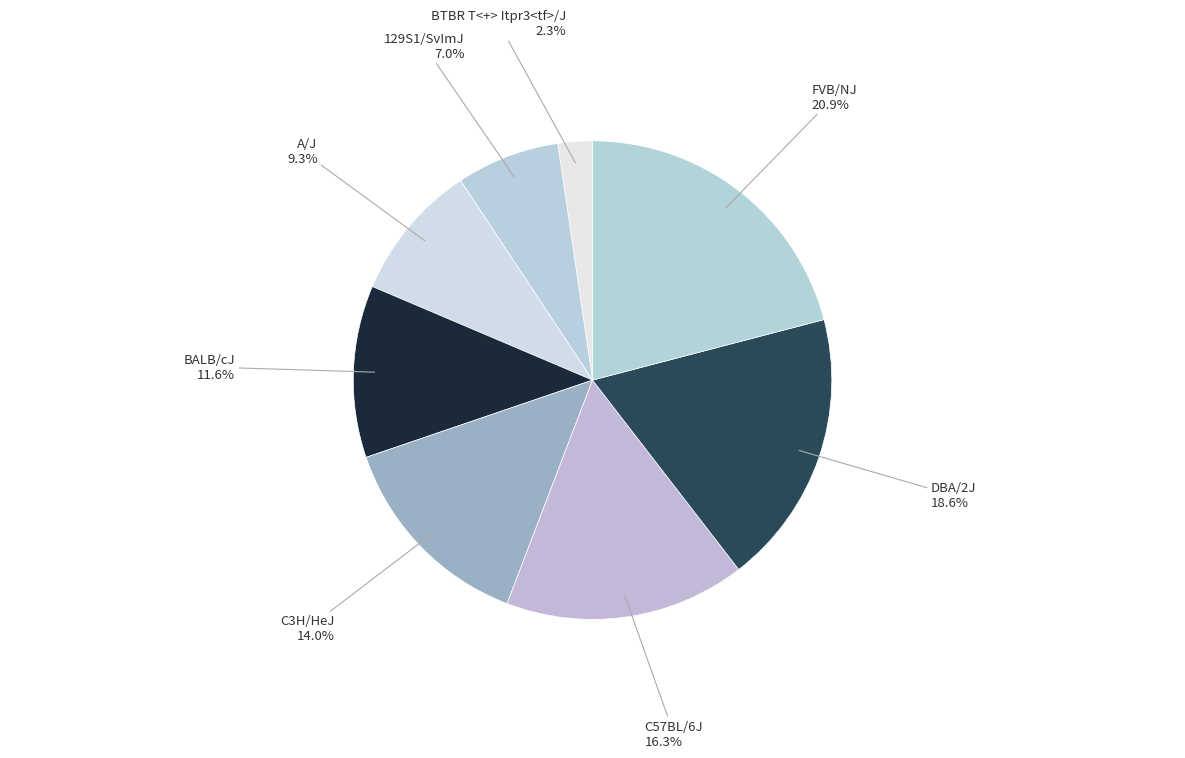

Does any single category account for the majority?

No